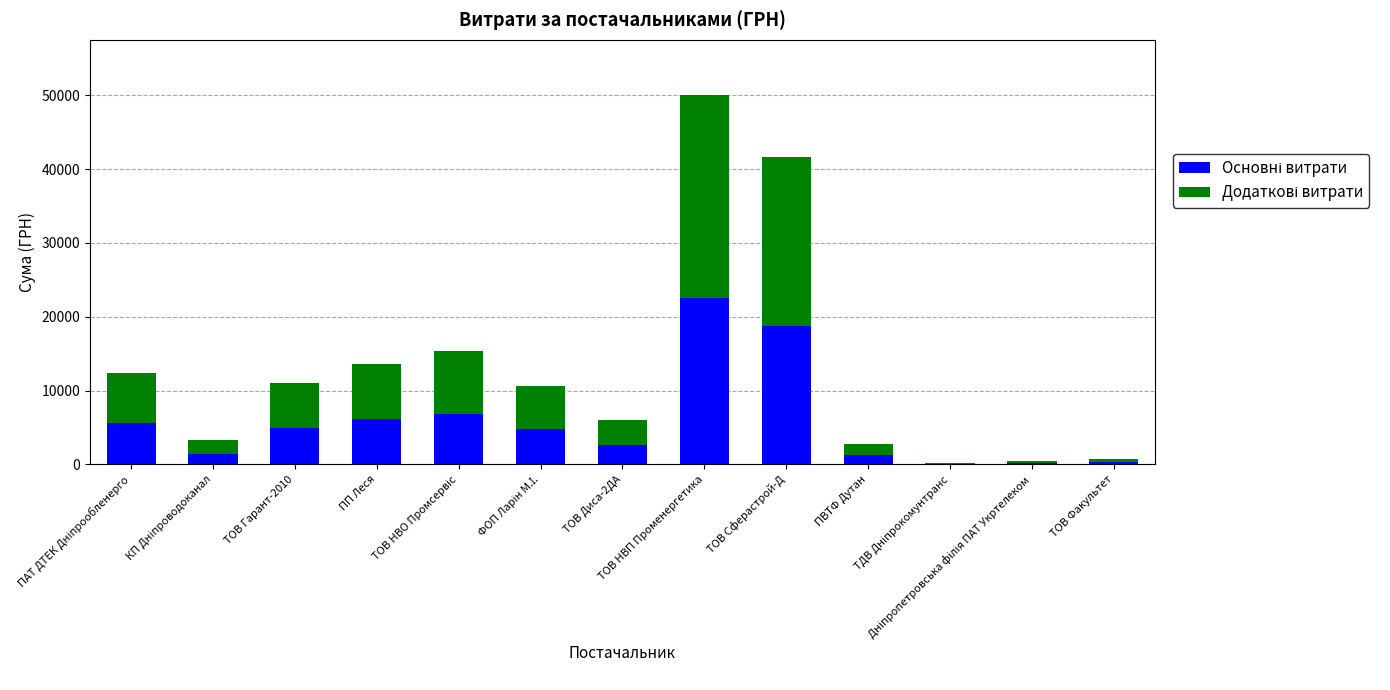

At which label does Додаткові витрати first exceed 5832?

ПАТ ДТЕК Дніпрообленерго